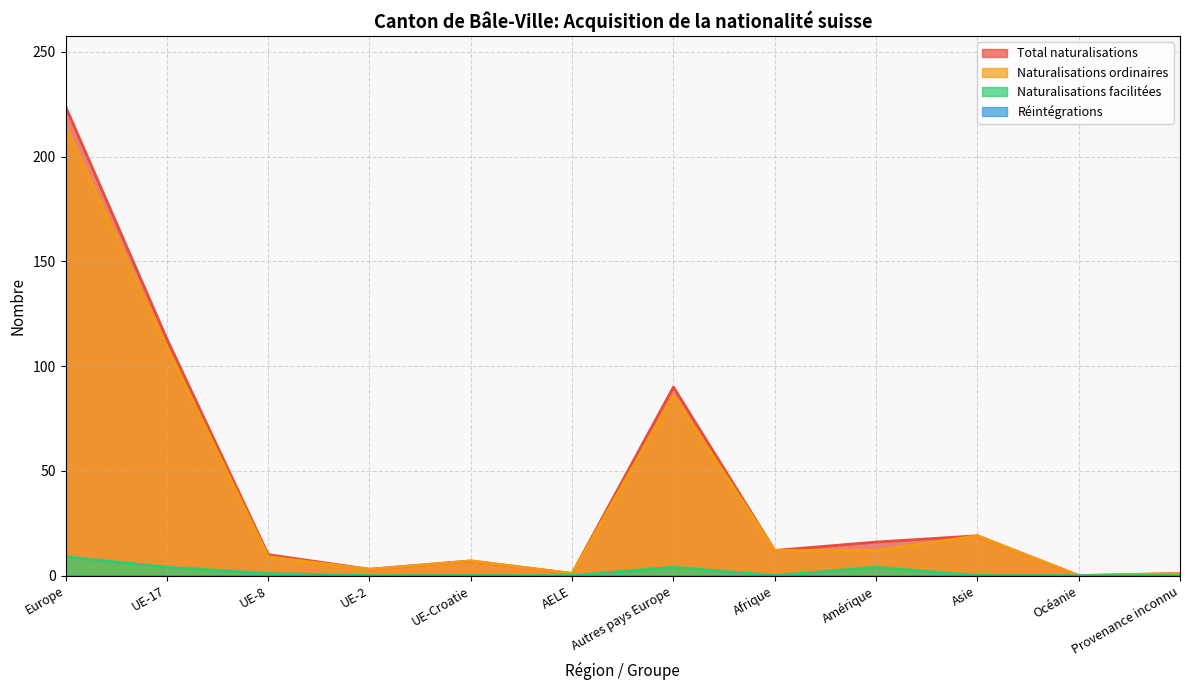

What is the label of the 11th point from the right?

UE-17